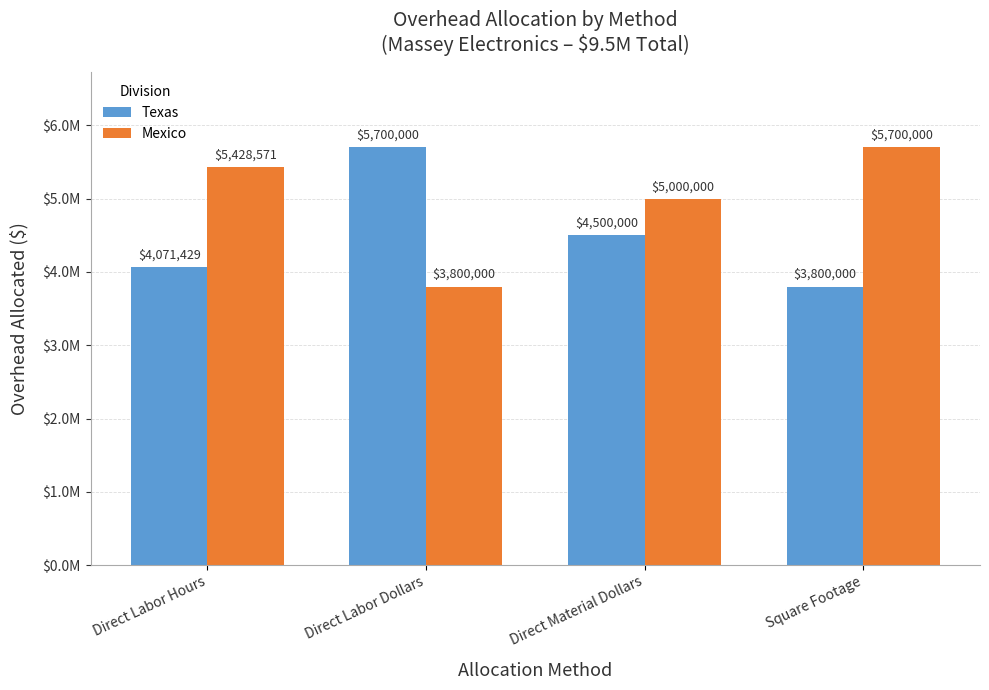

What is the difference between the Texas values at Direct Material Dollars and Direct Labor Hours?

428571.4